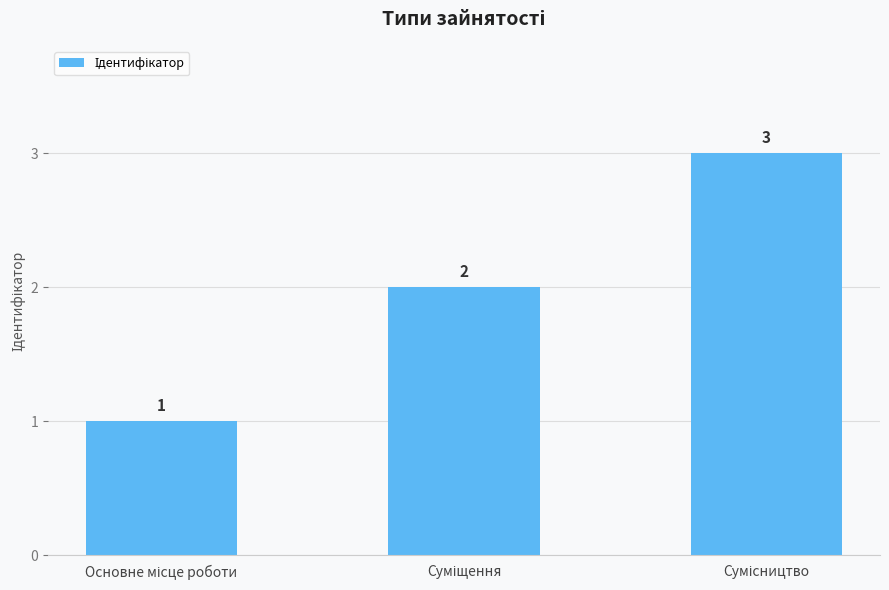

How many values are between 1 and 3?

3